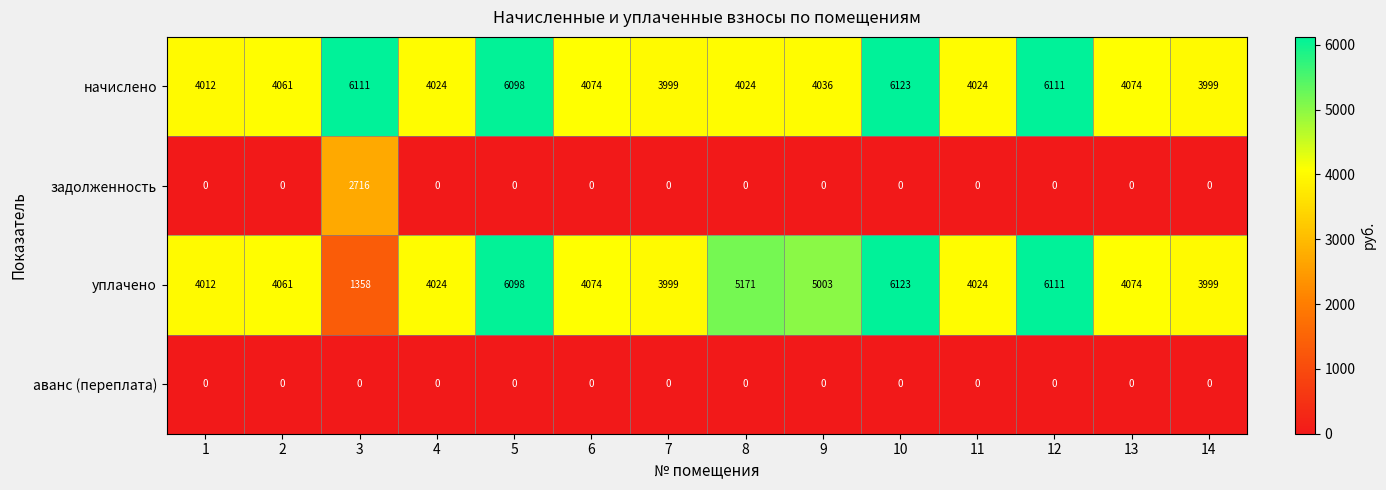

What is the sum of the начислено values at 14 and 9?

8035